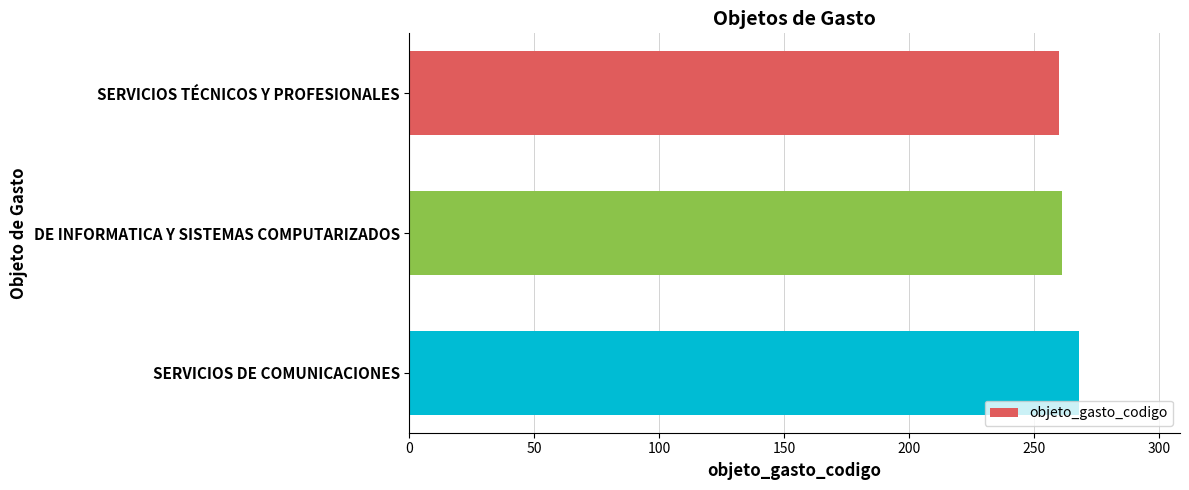

Which label corresponds to the largest value in the chart?

SERVICIOS DE COMUNICACIONES